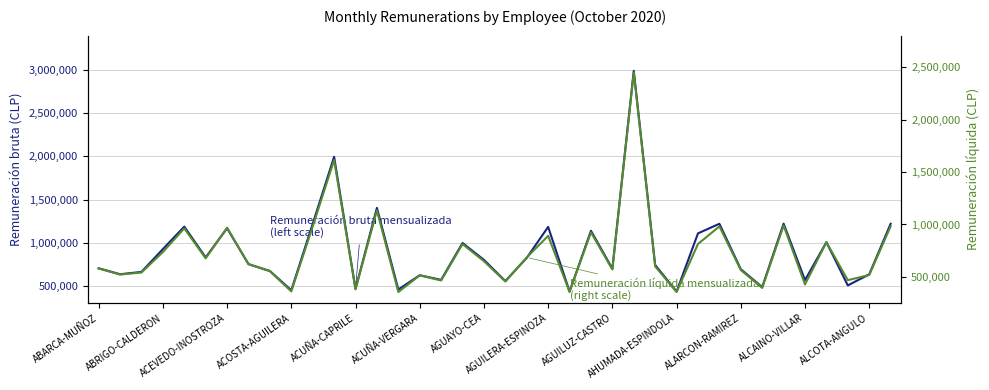

At which category is the sum across all series the highest?

25